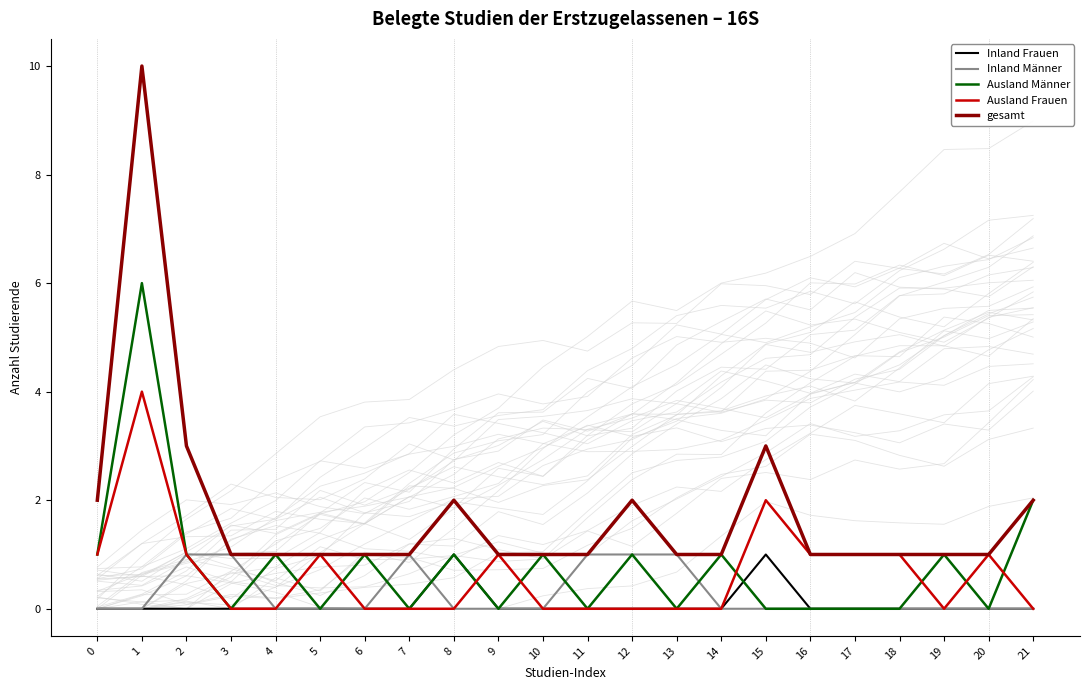

Between 5 and 8, which series saw the biggest shift?

Inland Frauen